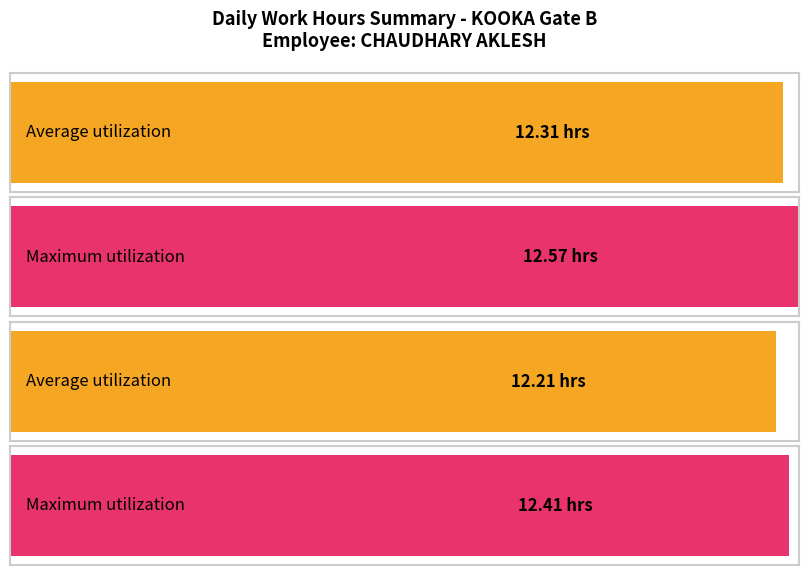

What is the smallest value displayed?

12.2